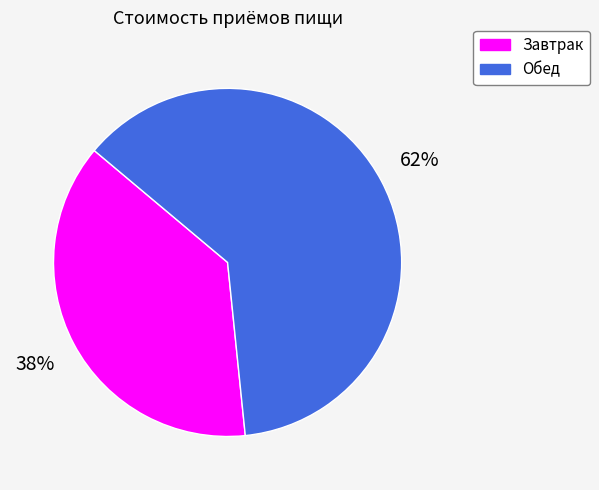

Which has a higher value, Обед or Завтрак?

Обед